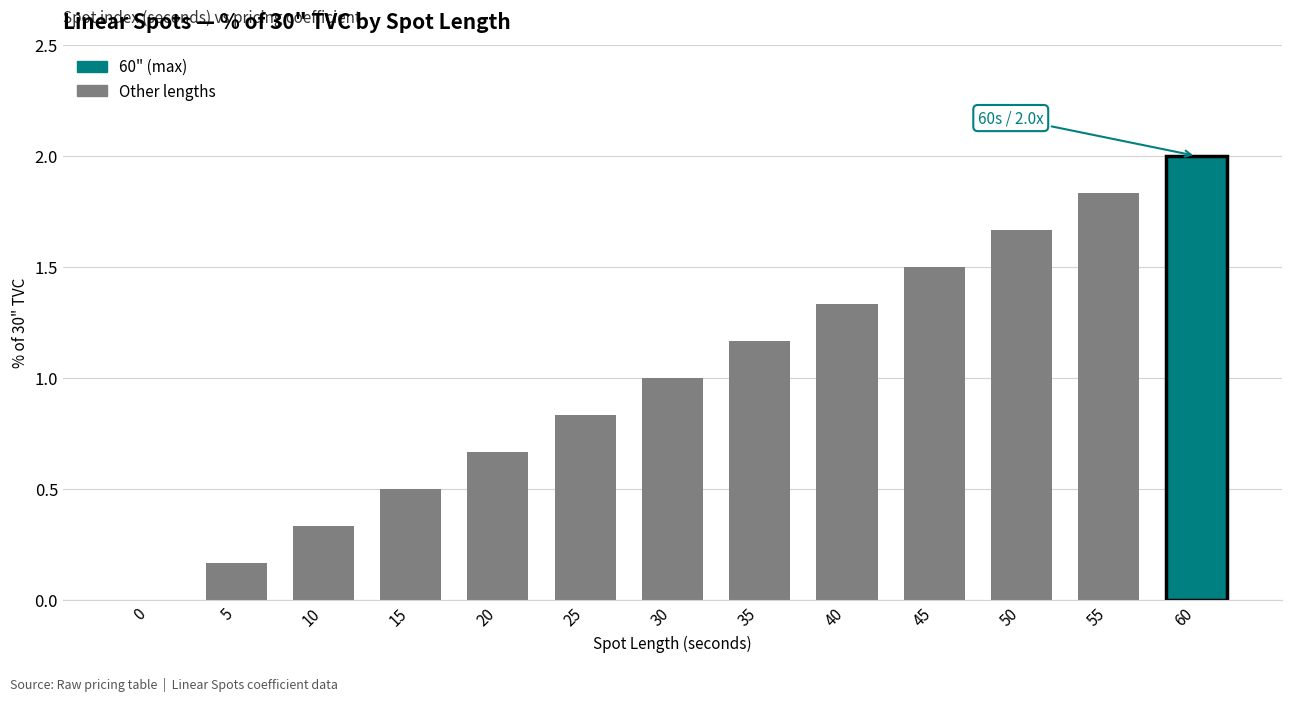

Is it true that the value at 35 is 1.6?

False